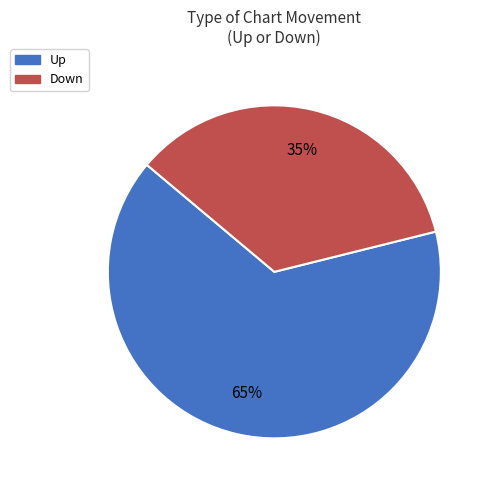

To the nearest percent, what is the difference between the largest and smallest slice percentages?

30%